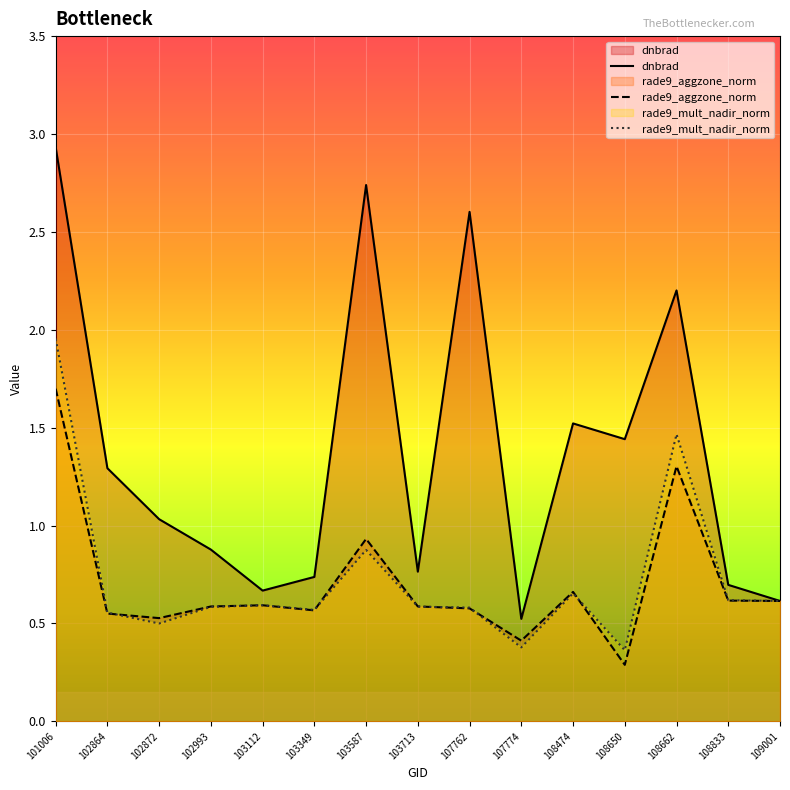

The dnbrad series shows 1.0 at 102872. True or false?

True